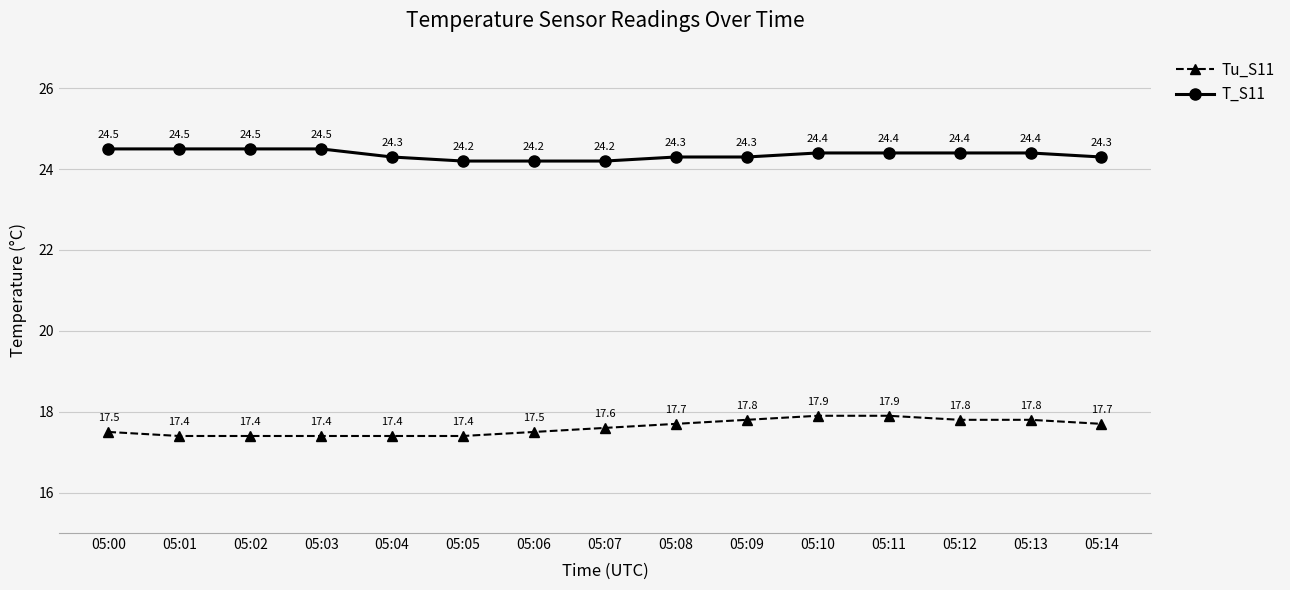

What is the difference between the Tu_S11 values at 05:14 and 05:04?

0.3